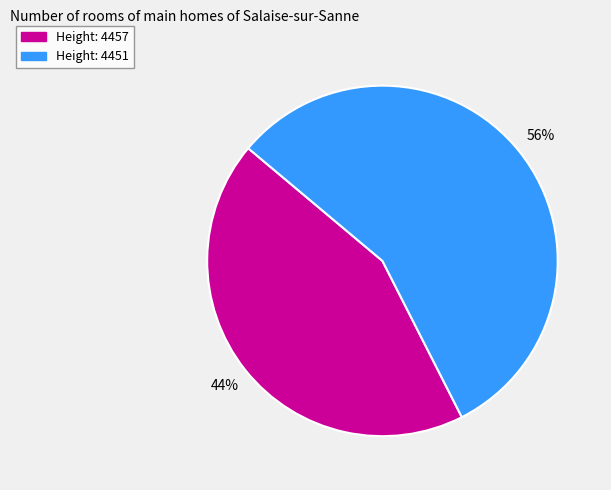

What percentage is the Height: 4457 slice, to the nearest percent?

44%